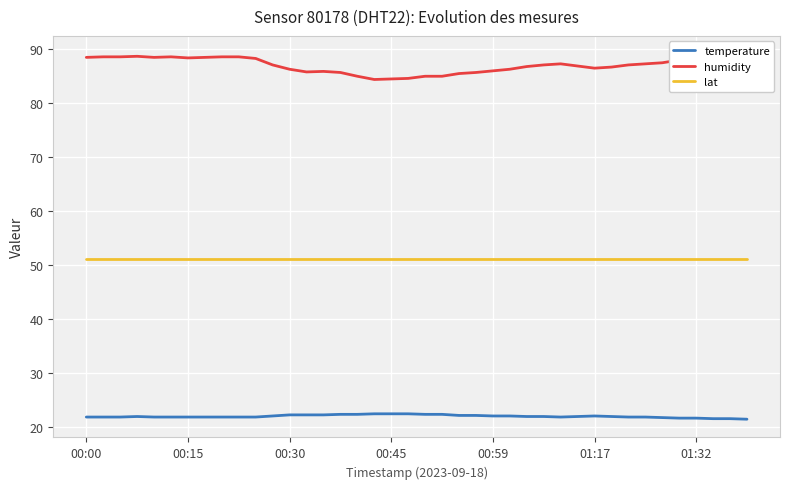

What is the sum of the temperature values at 00:15 and 00:45?

44.2